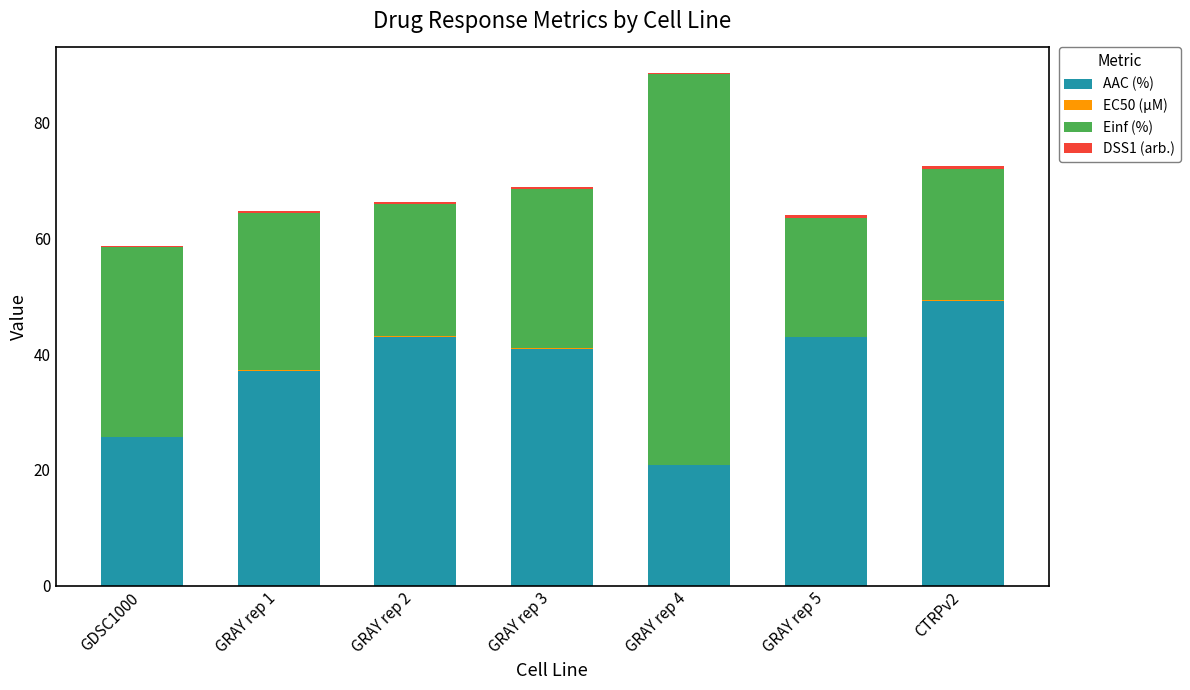

Which category has the highest value in the AAC (%) series?

CTRPv2